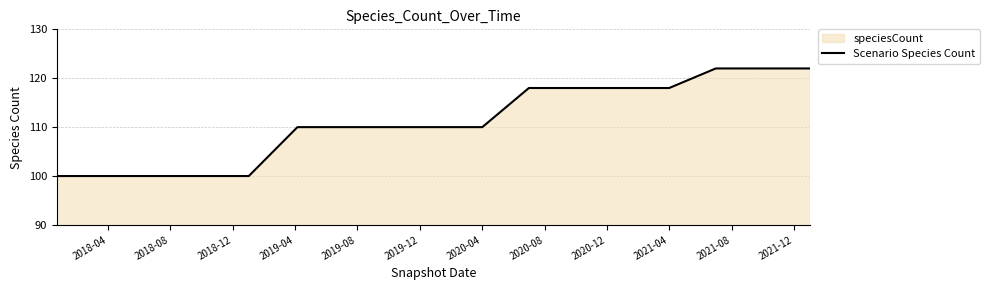

What is the smallest value displayed?

100